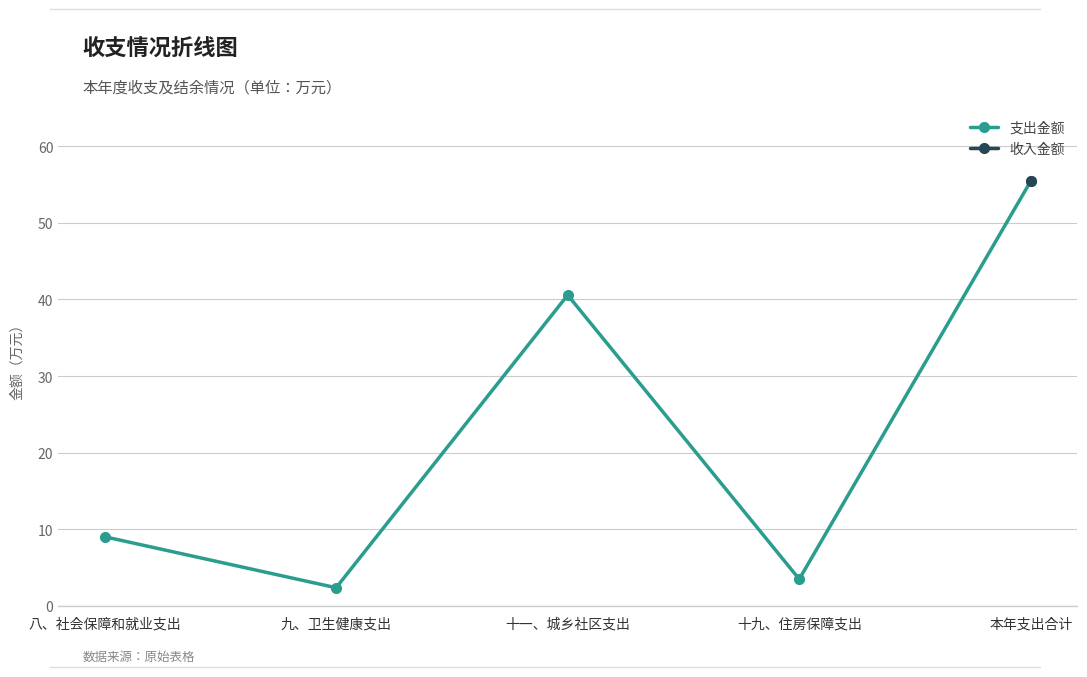

Rank the categories by value from highest to lowest.

本年支出合计, 十一、城乡社区支出, 八、社会保障和就业支出, 十九、住房保障支出, 九、卫生健康支出